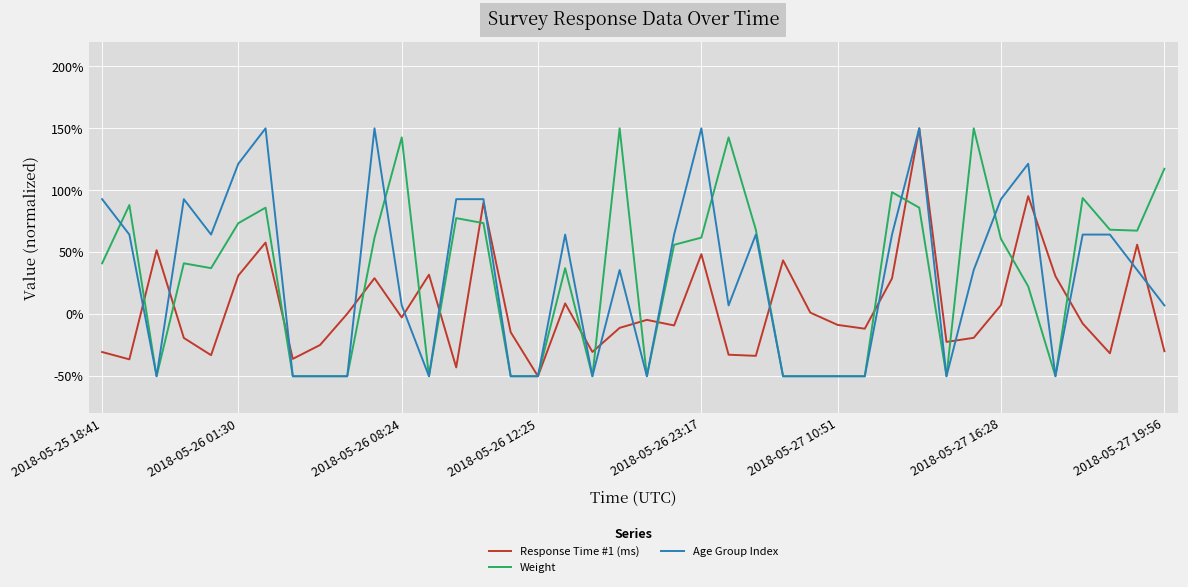

What is the minimum value for Weight?

-50.0